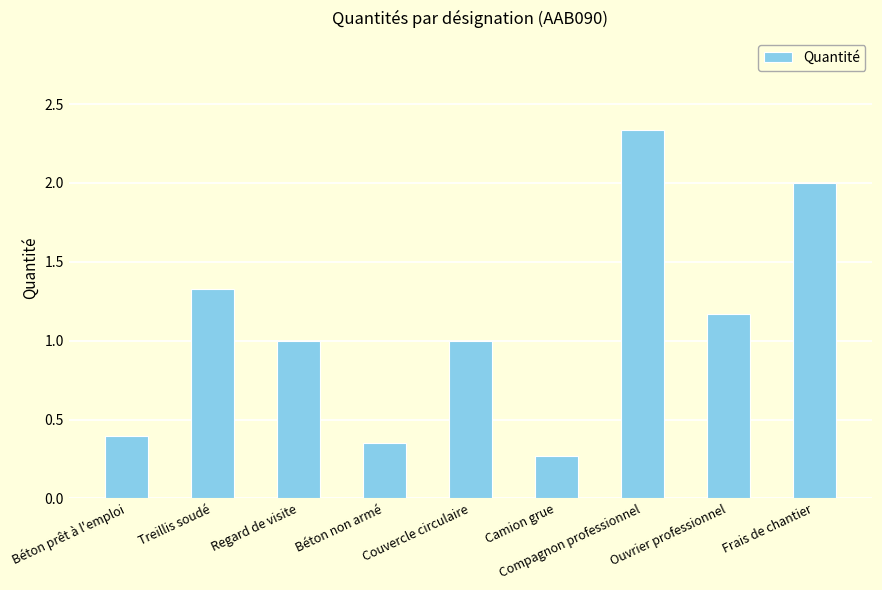

How many series are shown in this chart?

1